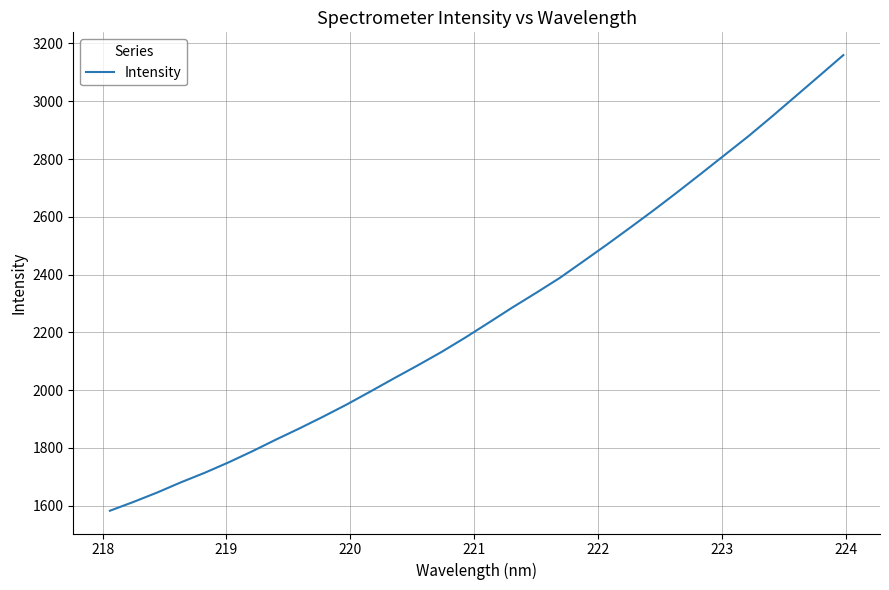

Is this an area chart (filled region under the line)?

No